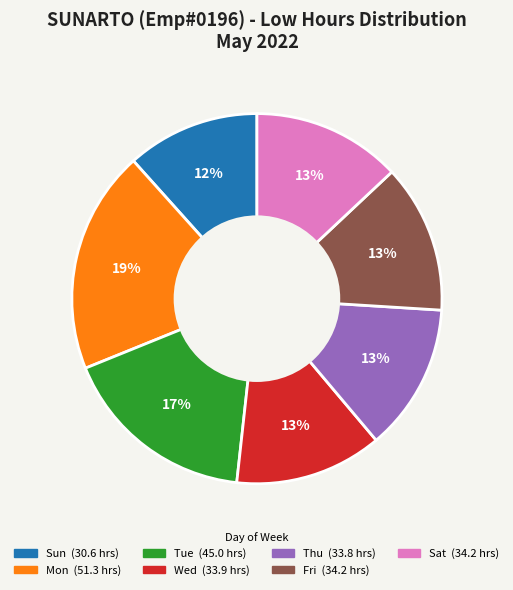

To the nearest percent, what is the average slice percentage?

14%